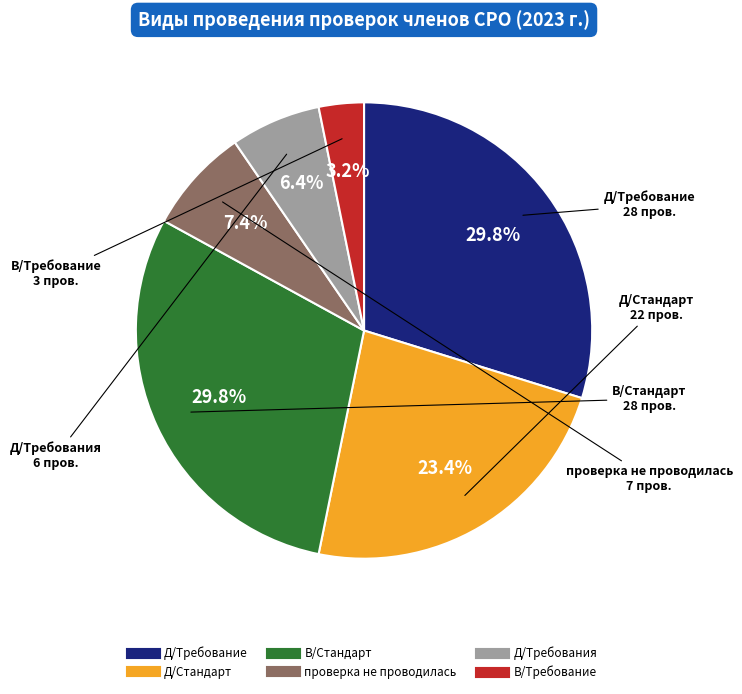

Does Д/Стандарт account for over 50% of the chart?

No